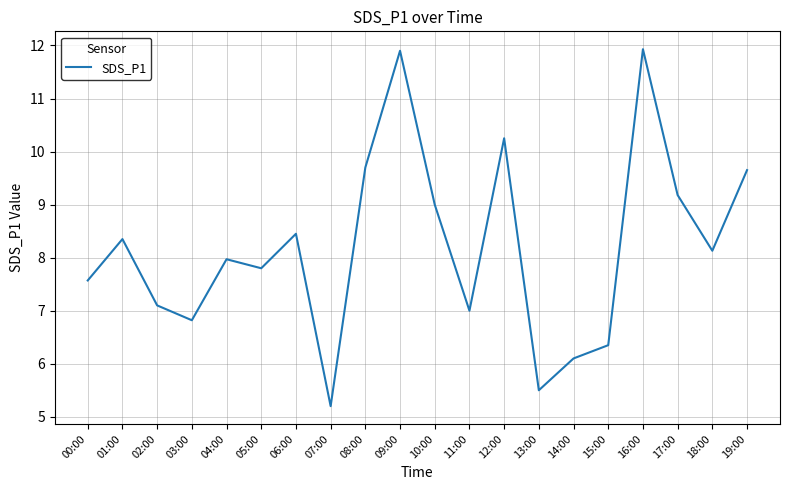

Is it true that the value at 06:00 is 8.4?

True